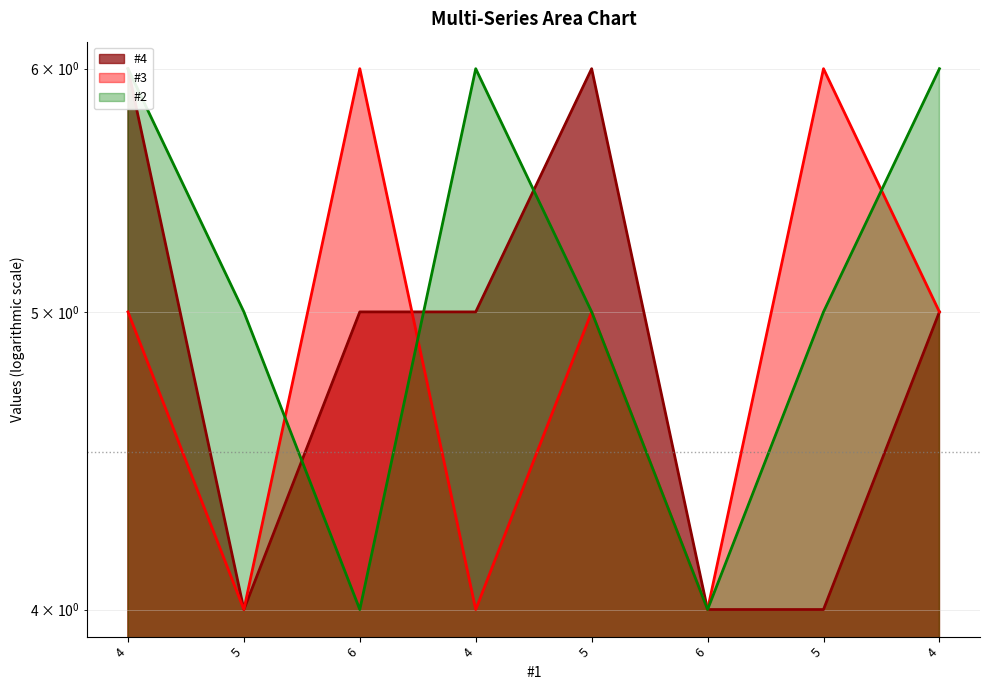

True or false: #4 has more than 2 points higher than both neighbors.

False